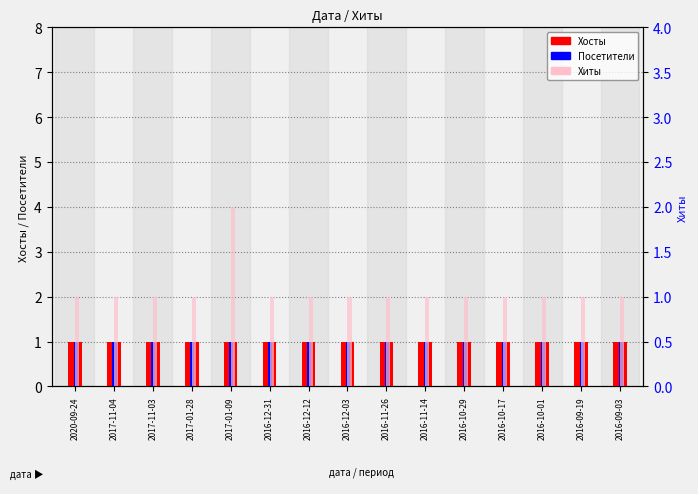

Reading right to left, extract all data points from this chart.

Хосты: 1	1	1	1	1	1	1	1	1	1	1	1	1	1	1
Посетители: 1	1	1	1	1	1	1	1	1	1	1	1	1	1	1
Хиты: 1	1	1	1	1	1	1	1	1	1	2	1	1	1	1